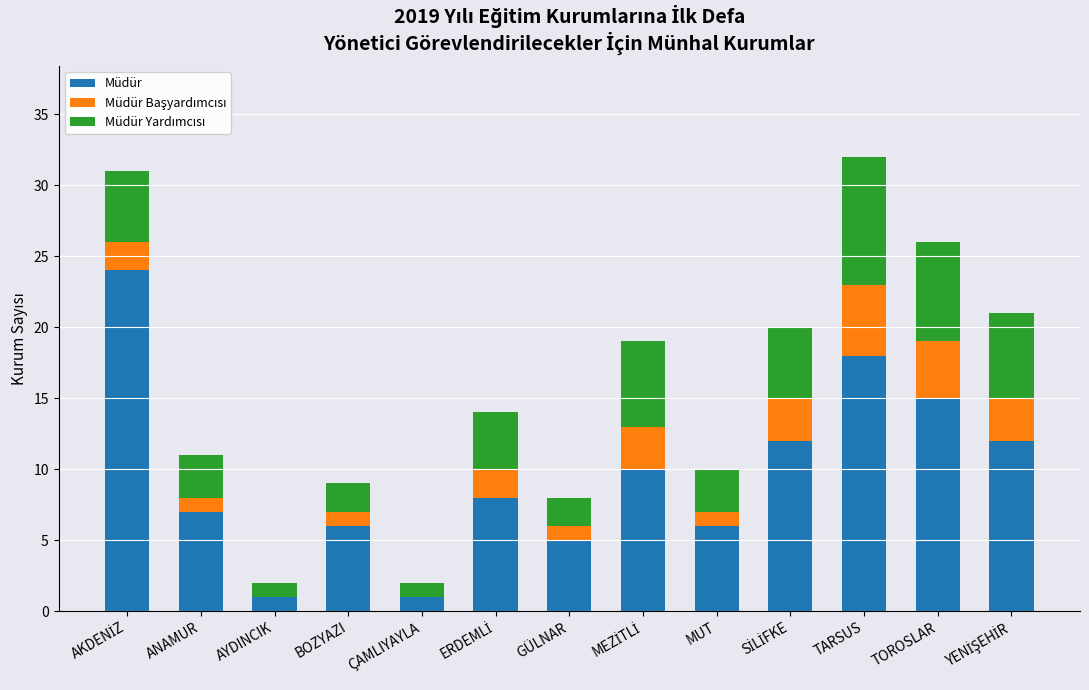

What is the total value across all series at GÜLNAR?

8